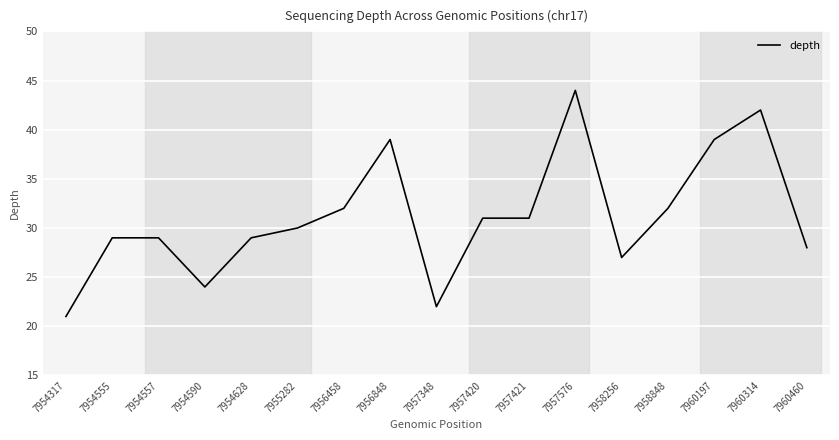

What is the ratio of the value at 7954628 to the value at 7960460?

1.0